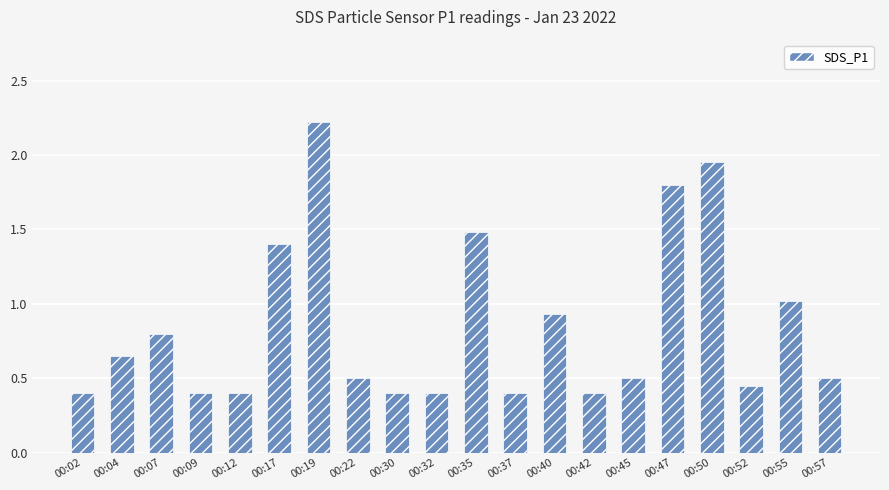

Which category has the highest value across all series?

00:19